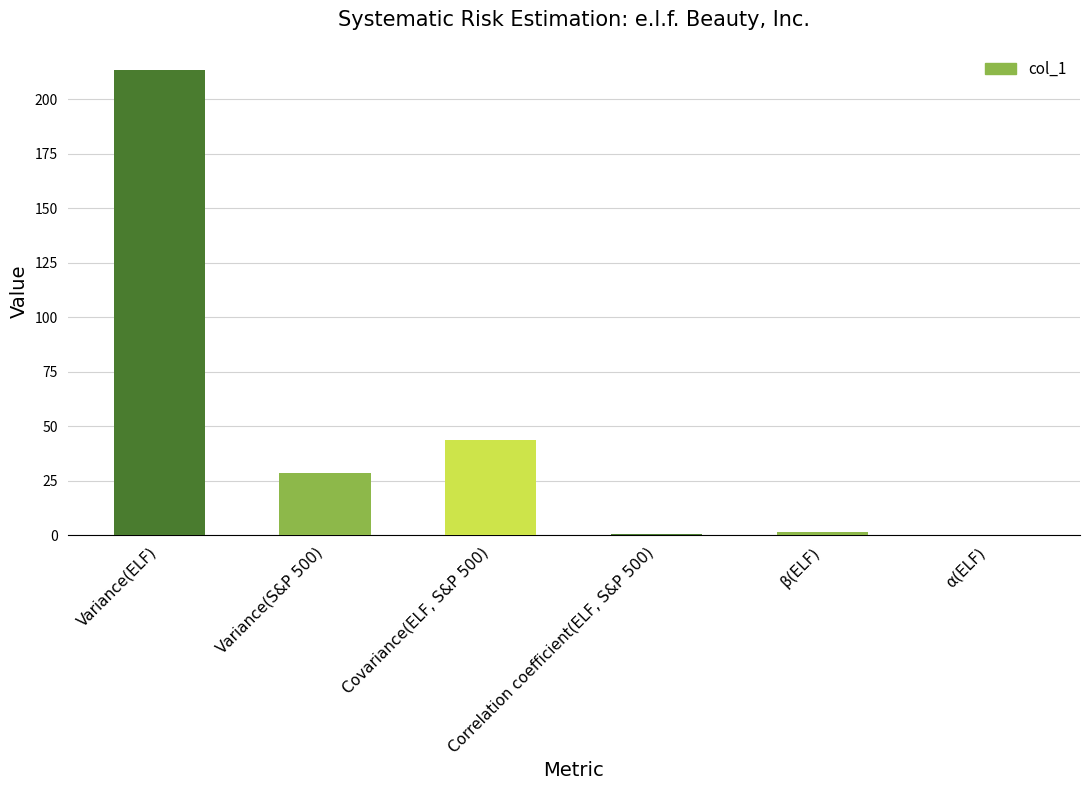

At which category does the chart reach its peak across all series?

Variance(ELF)